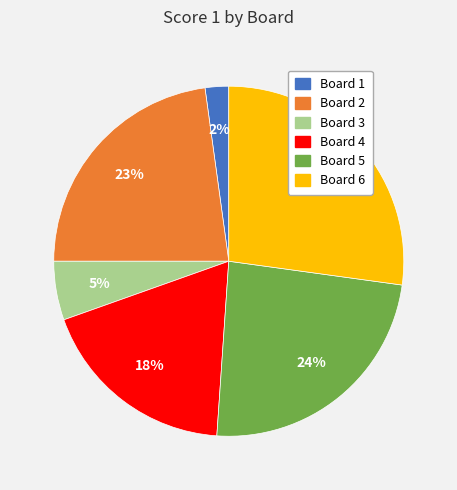

How many segments does this pie chart have?

6